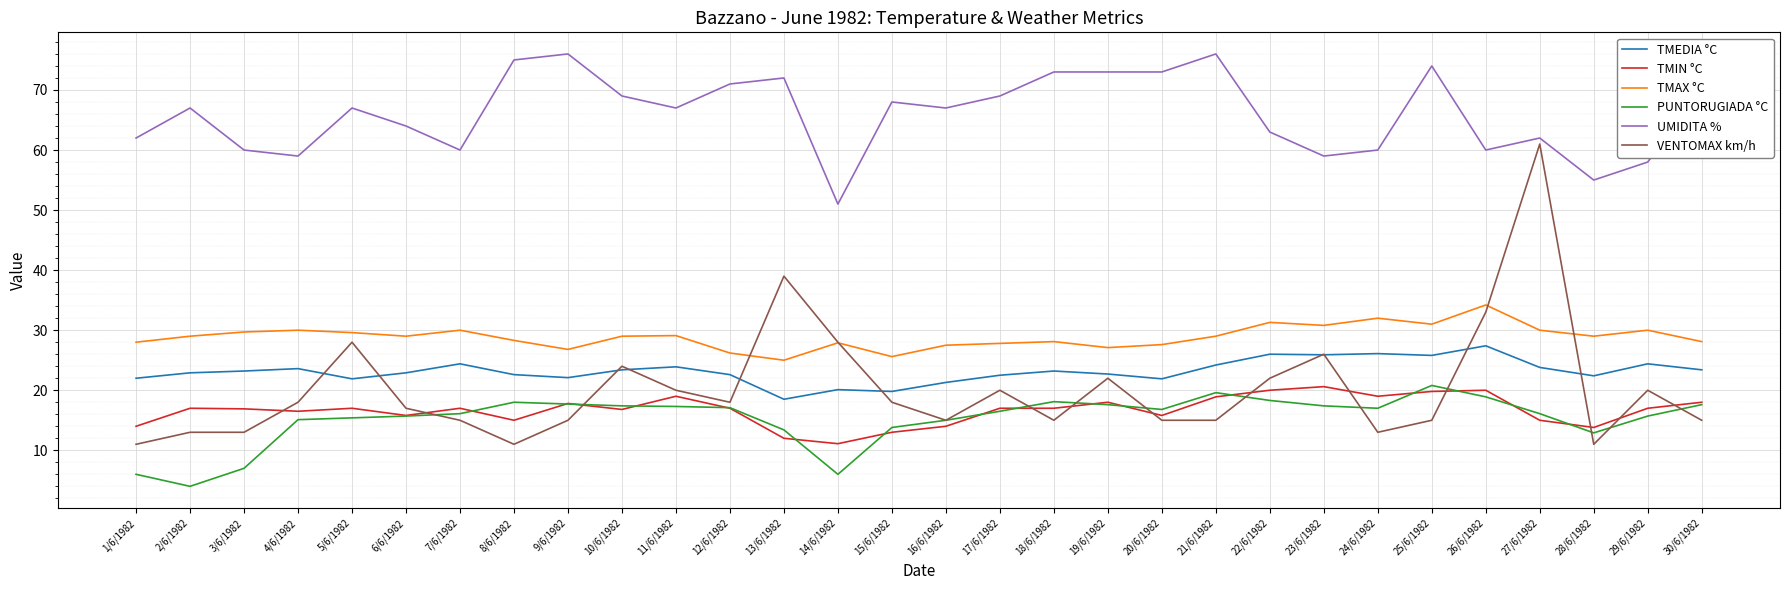

Which category has the highest value in the VENTOMAX km/h series?

27/6/1982